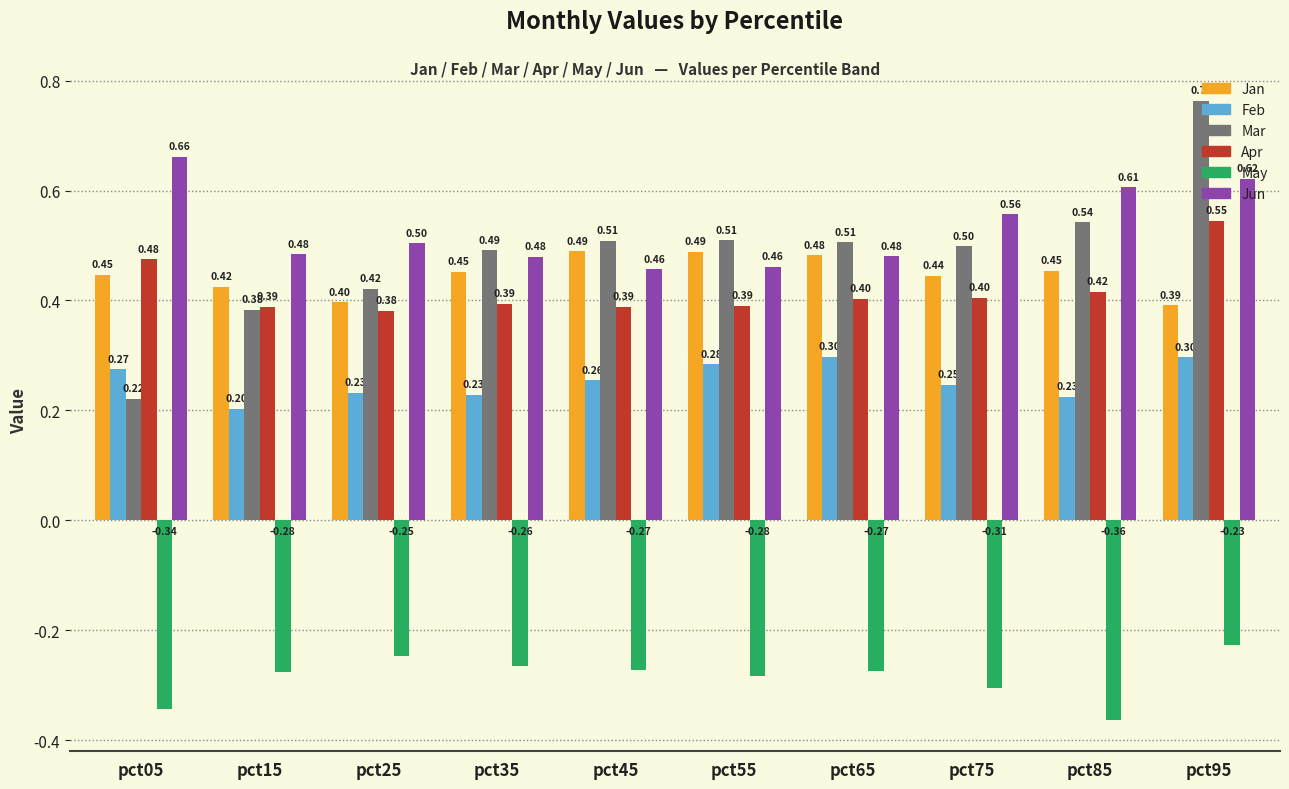

Is the value of Mar at pct15 greater than the value of Apr at pct45?

No